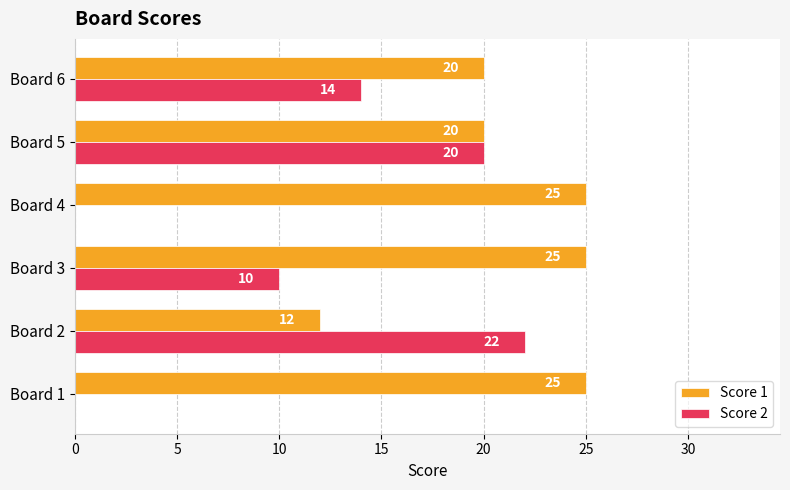

Which series changed the most between Board 3 and Board 6?

Score 1